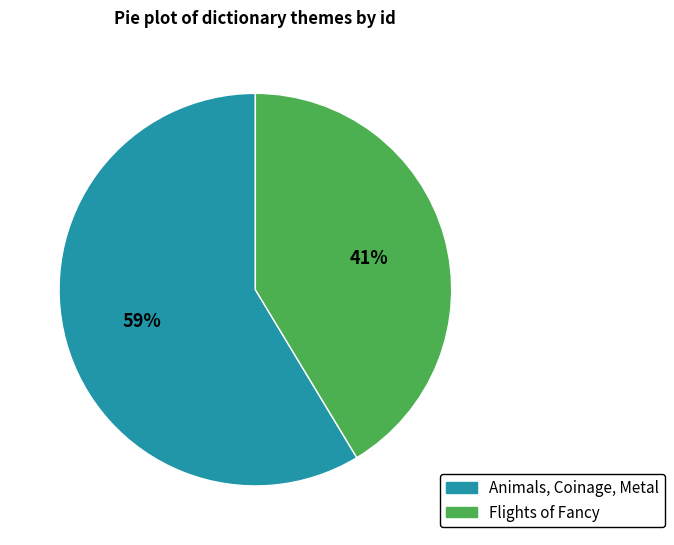

To the nearest percent, what is the average slice percentage?

50%